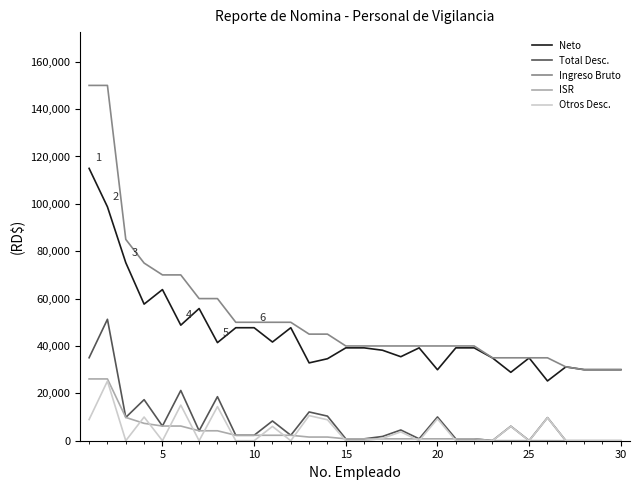

True or false: Otros Desc. and Neto cross at least once.

False